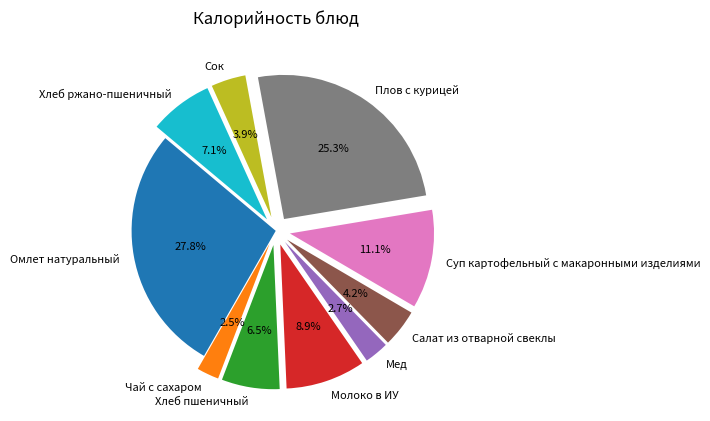

Which category has the biggest portion of the pie?

Омлет натуральный